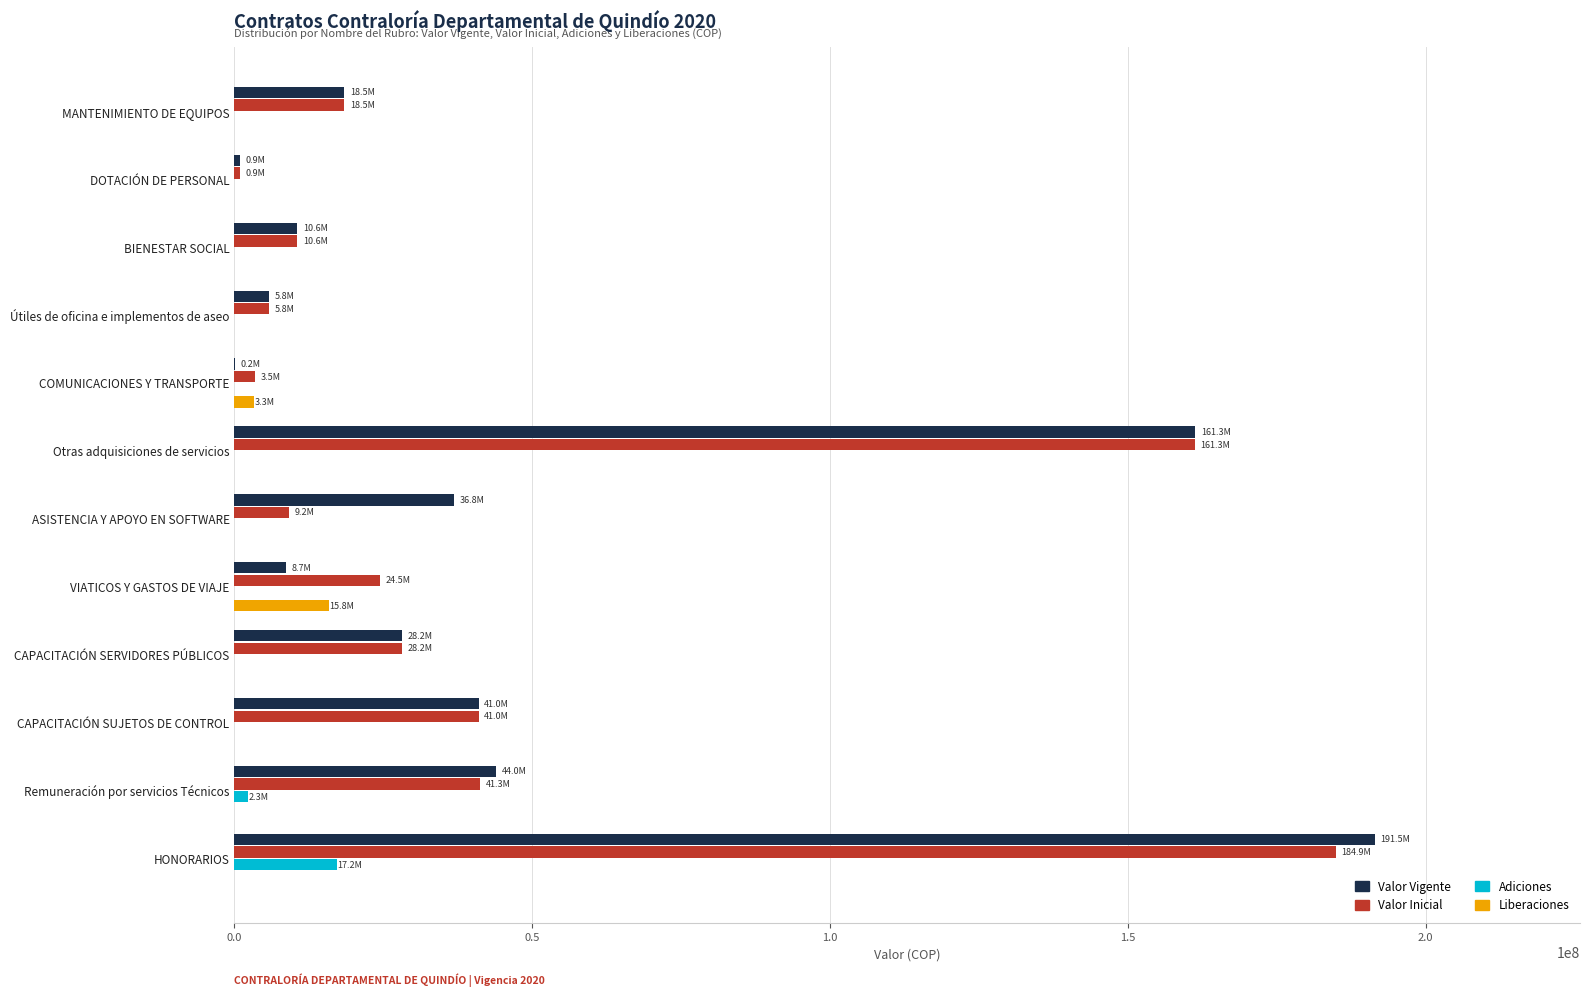

At which category is the sum across all series the highest?

HONORARIOS